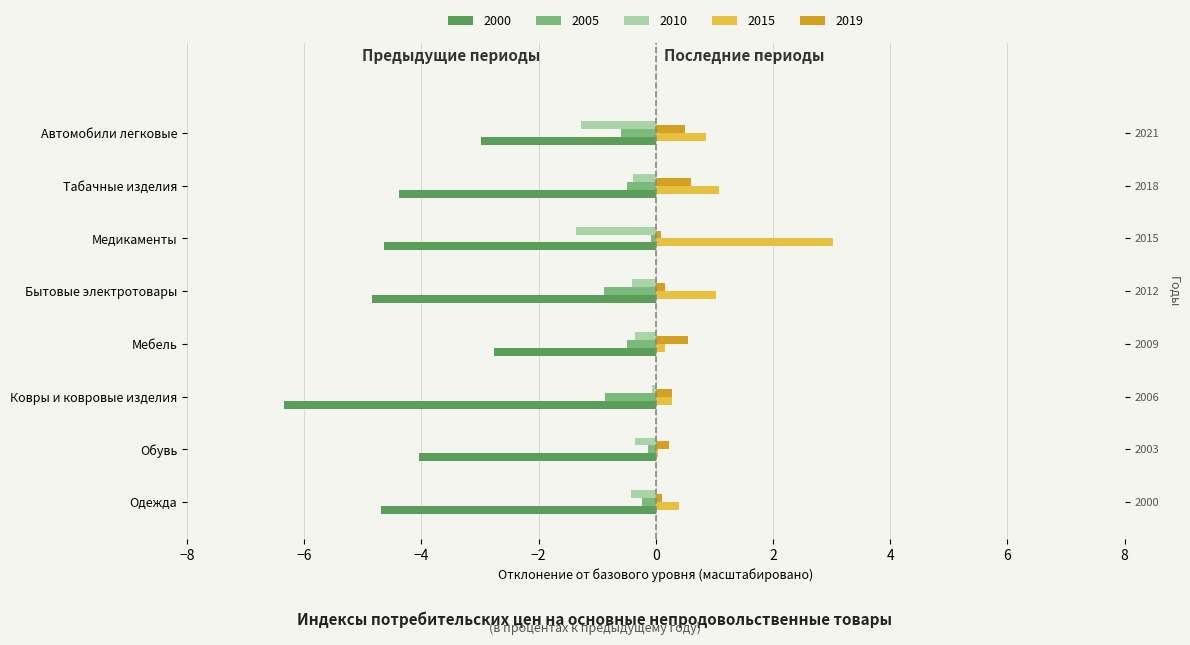

What is the difference between the maximum and minimum values in the 2019 series?

0.5